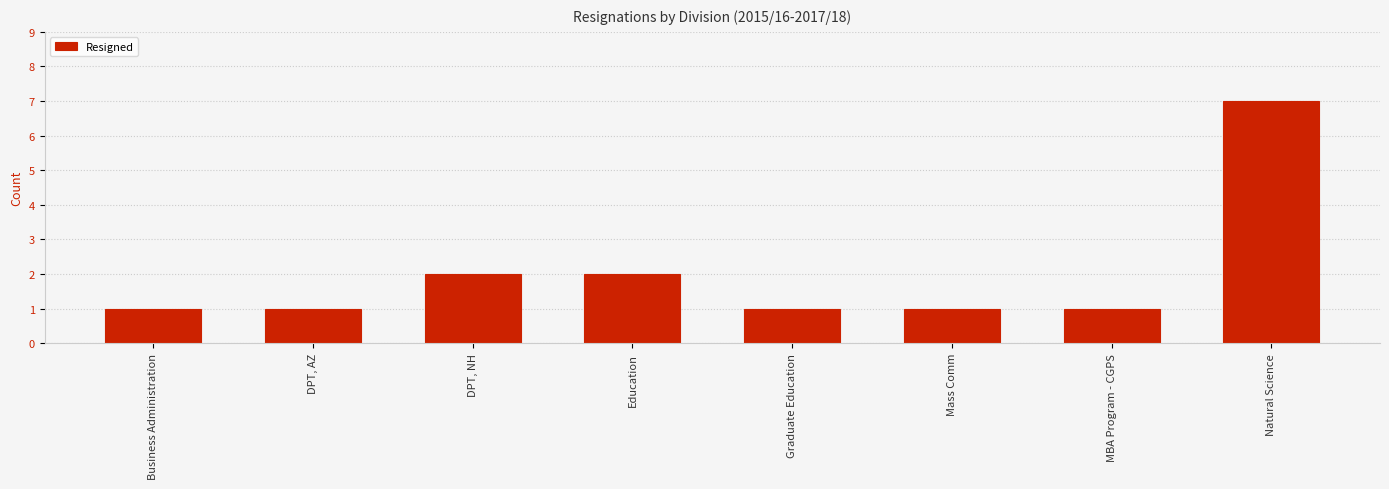

Approximately how many times larger is the value at DPT, AZ compared to Business Administration?

1.0